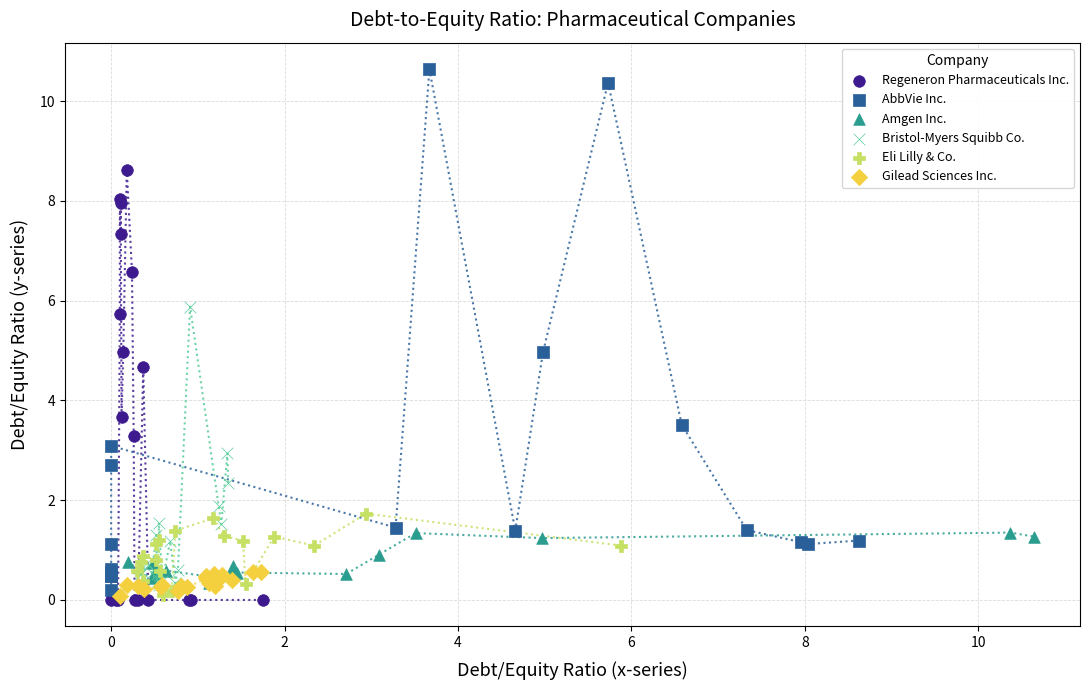

Which series reaches the maximum Y coordinate?

AbbVie Inc.